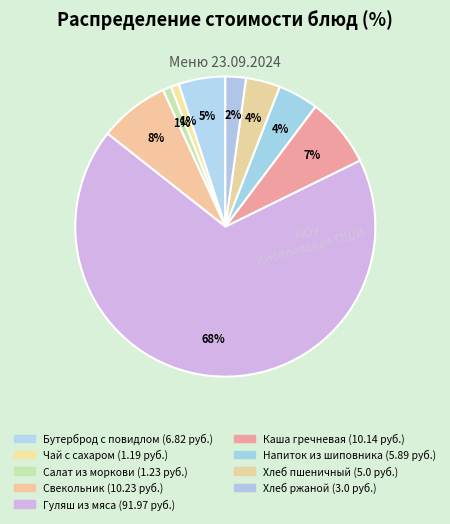

What is the smallest slice in the pie chart?

Чай с сахаром